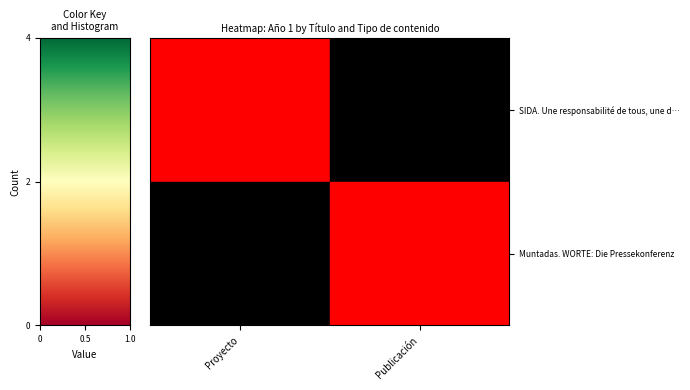

Reading right to left, extract all data points from this chart.

SIDA. Une responsabilité de tous, une d…: Publicación=0.1	Proyecto=0.8
Muntadas. WORTE: Die Pressekonferenz: Publicación=0.8	Proyecto=0.1